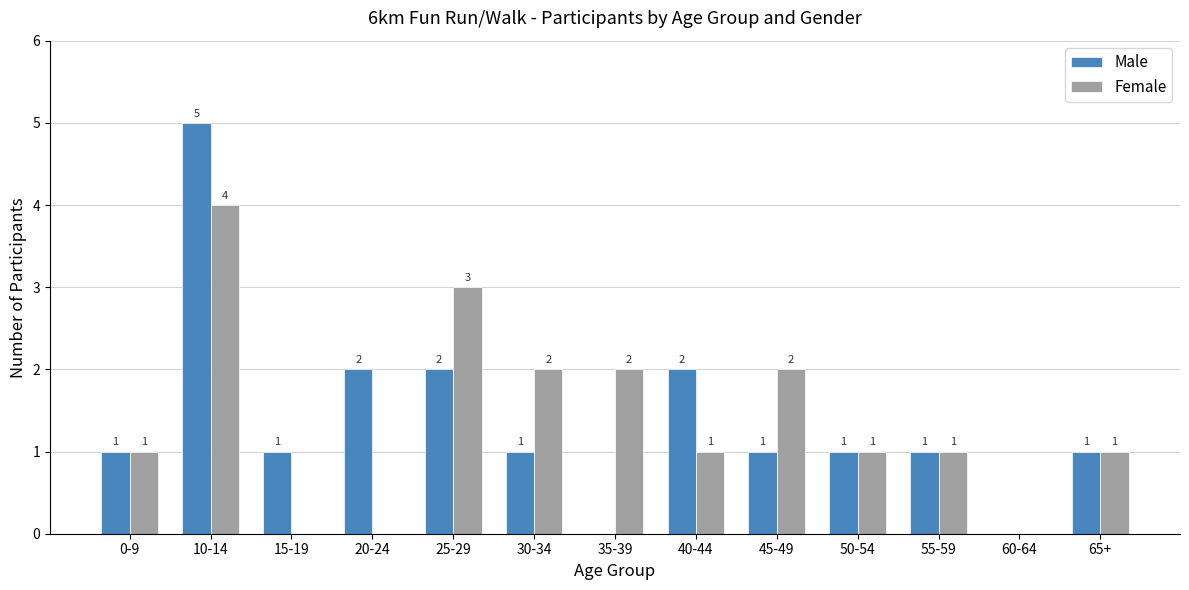

Read the Male value at 15-19.

1